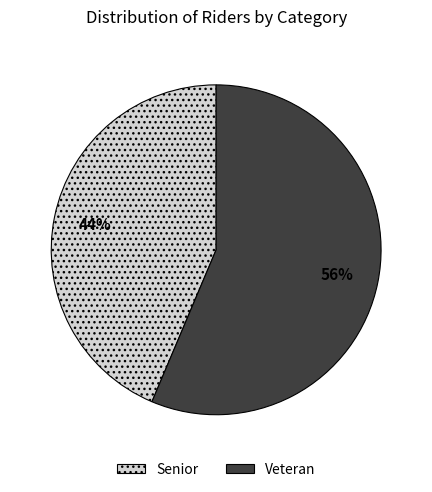

Do Senior and Veteran together represent more than half of the pie?

Yes